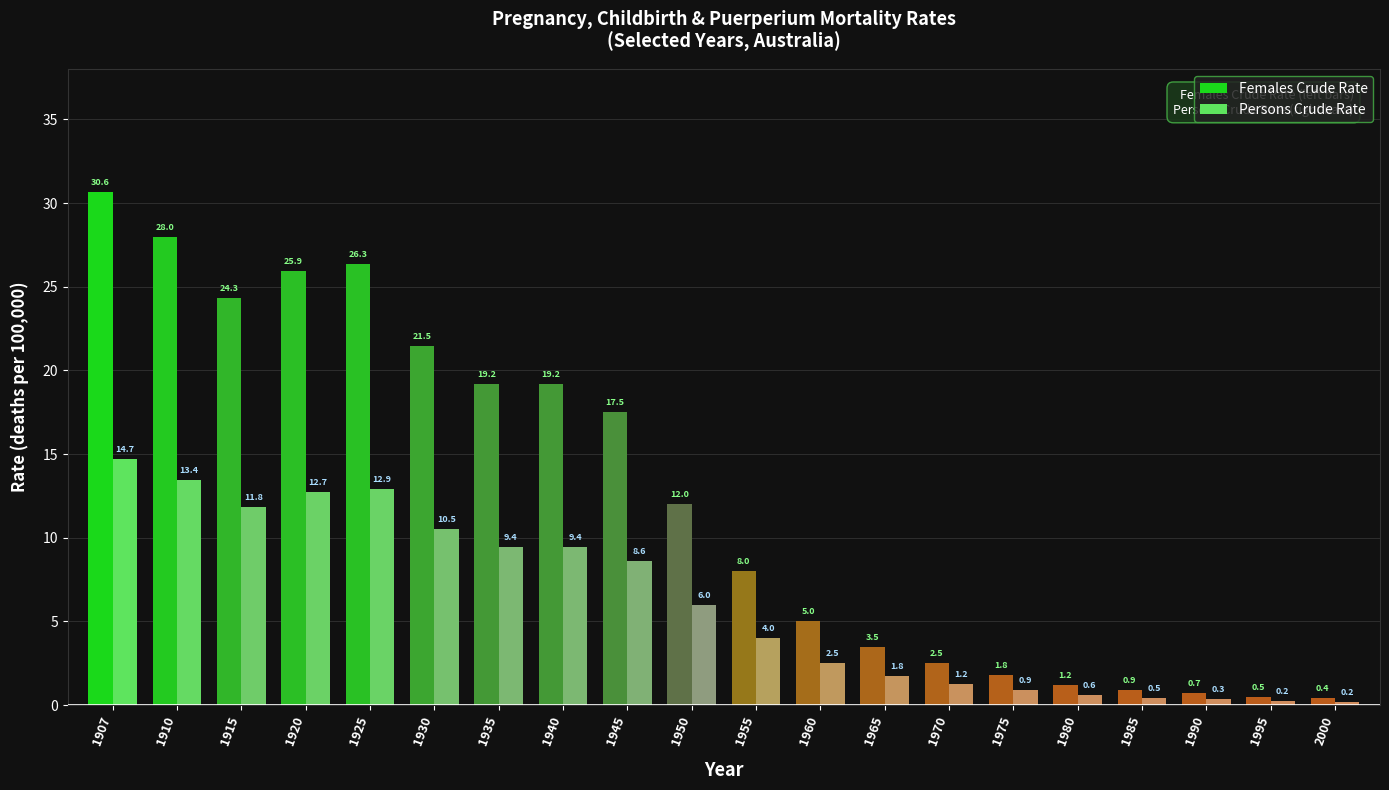

Count the number of data series in this chart.

2